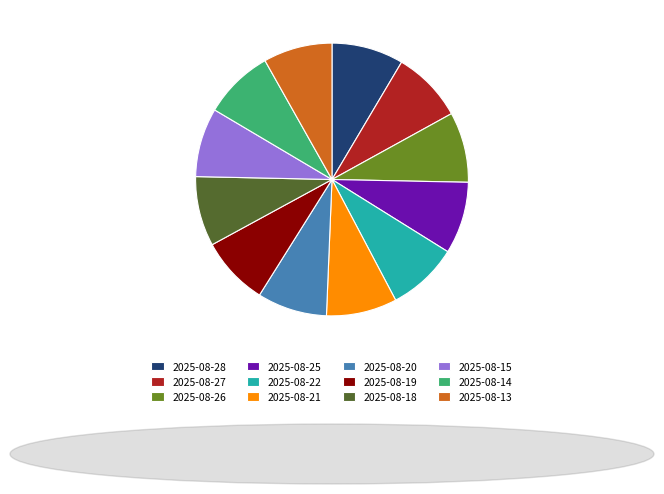

True or false: 2025-08-28 accounts for 9% of the total.

True